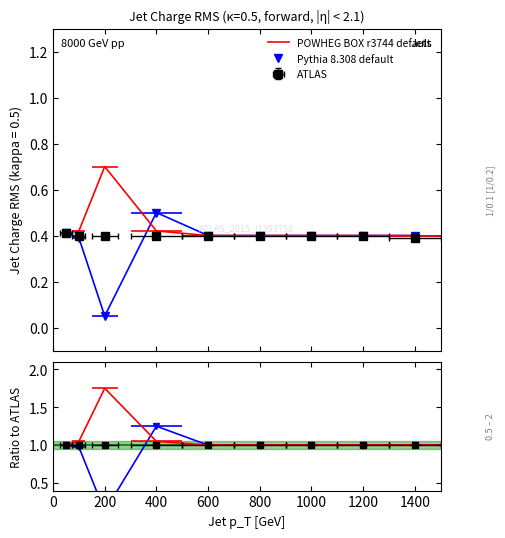

Which series has the widest spread of values?

Pythia 8.308 default